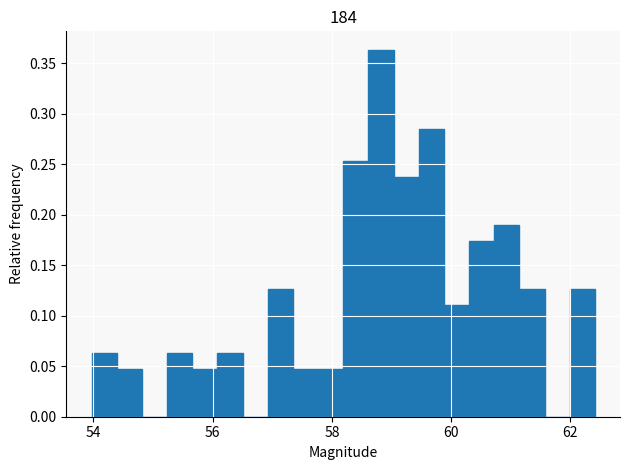

Around what value on the x-axis is the tallest bar? Give the approximate position of its centre, as read against the axis.

58.8